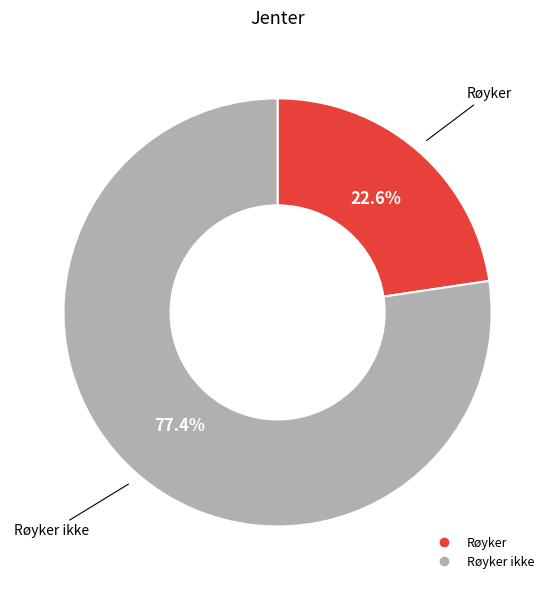

Is there any slice that represents more than half of the pie?

Yes